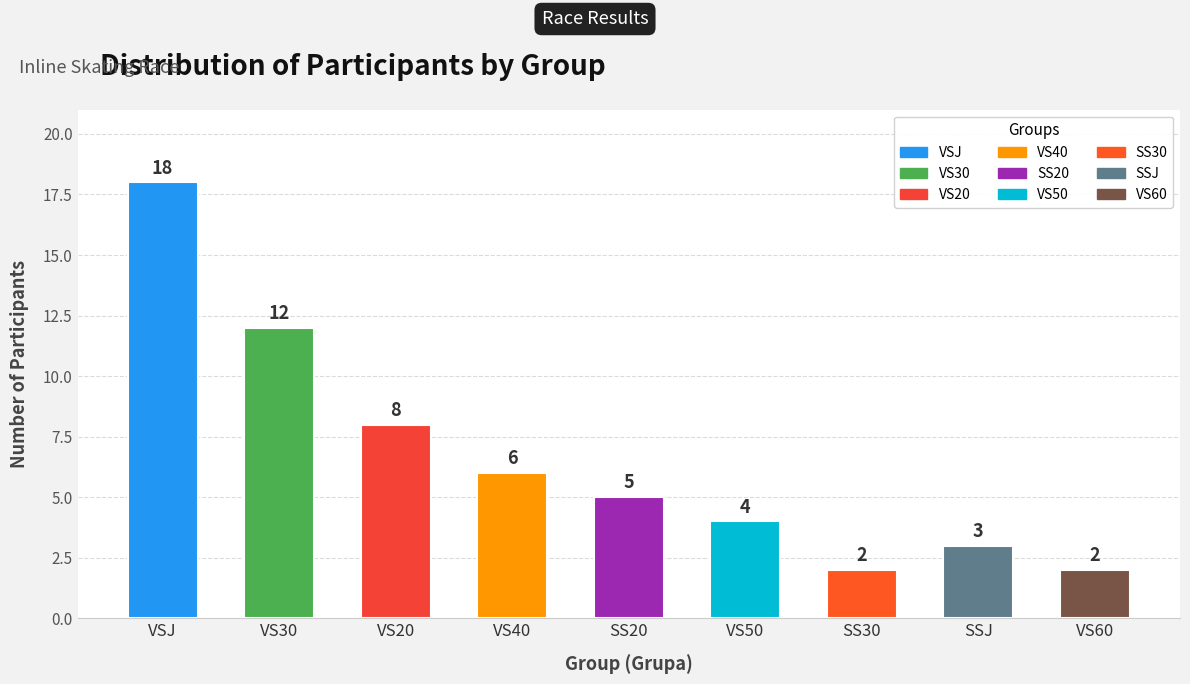

What is the difference between the second highest and minimum values?

10